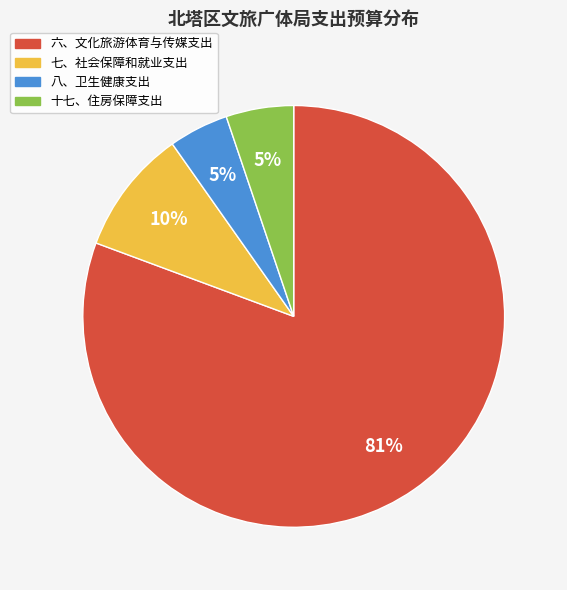

To the nearest percent, what is the combined percentage of 七、社会保障和就业支出 and 六、文化旅游体育与传媒支出?

90%